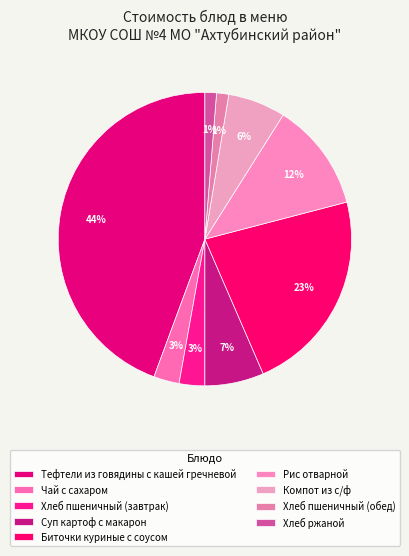

Count the number of slices in the pie.

9